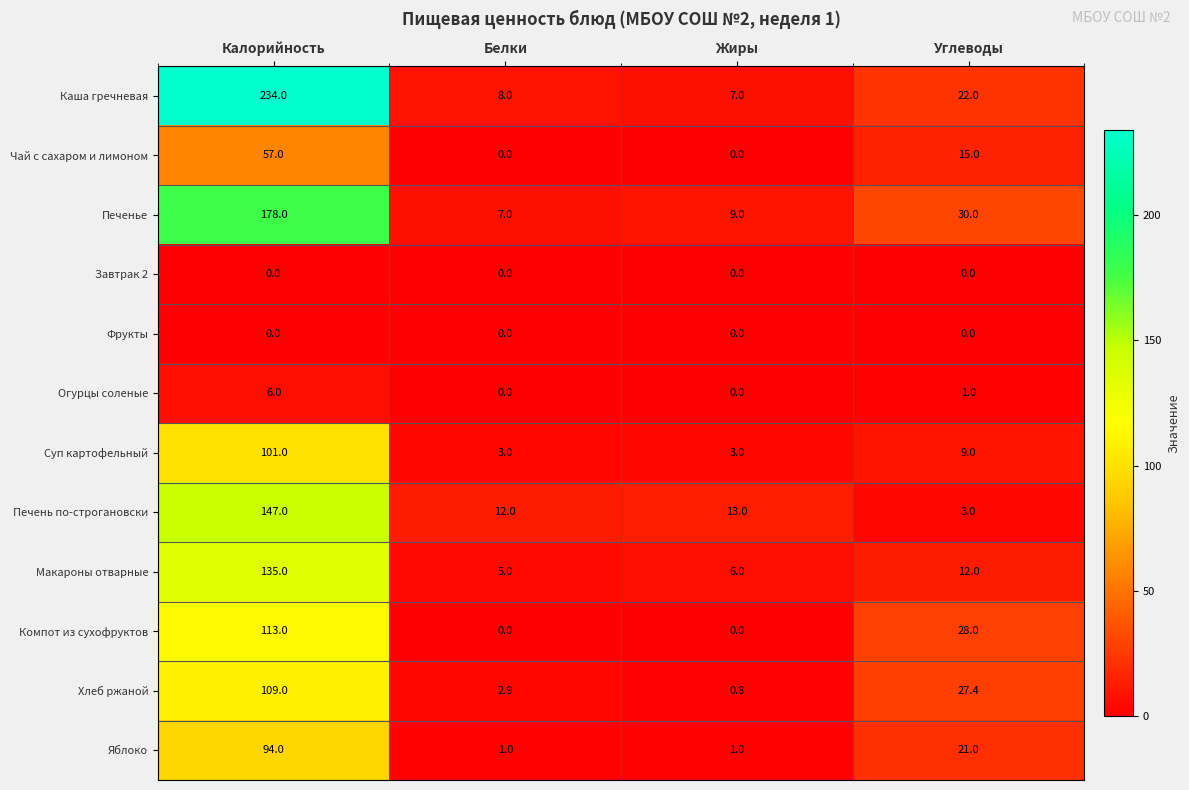

Where does the Чай с сахаром и лимоном series first go above 15?

Калорийность